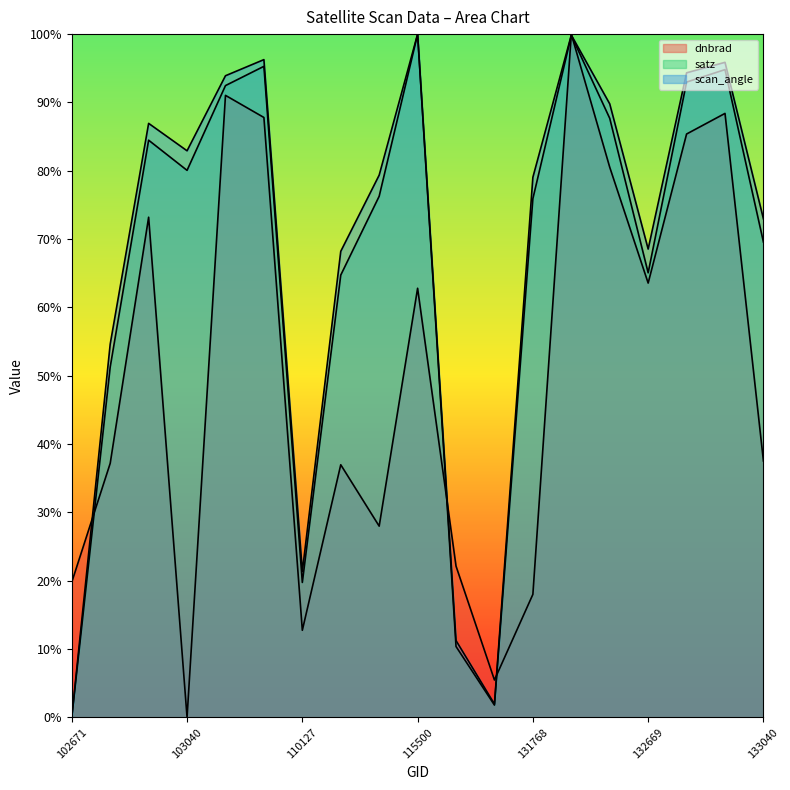

Reading left to right, list all the values displayed in this chart.

dnbrad: 102671=0.2	102792=0.4	102912=0.7	103040=0.0	104229=0.9	104236=0.9	110127=0.1	110299=0.4	115378=0.3	115500=0.6	121308=0.2	122346=0.1	131768=0.2	131947=1.0	131961=0.8	132669=0.6	132848=0.9	132861=0.9	133040=0.4
satz: 102671=0.0	102792=0.5	102912=0.8	103040=0.8	104229=0.9	104236=1.0	110127=0.2	110299=0.6	115378=0.8	115500=1.0	121308=0.1	122346=0.0	131768=0.8	131947=1.0	131961=0.9	132669=0.7	132848=0.9	132861=0.9	133040=0.7
scan_angle: 102671=0.0	102792=0.5	102912=0.9	103040=0.8	104229=0.9	104236=1.0	110127=0.2	110299=0.7	115378=0.8	115500=1.0	121308=0.1	122346=0.0	131768=0.8	131947=1.0	131961=0.9	132669=0.7	132848=0.9	132861=1.0	133040=0.7